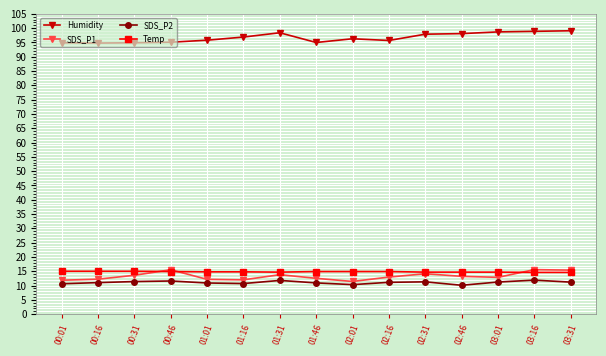

How many categories are shown in the chart?

15